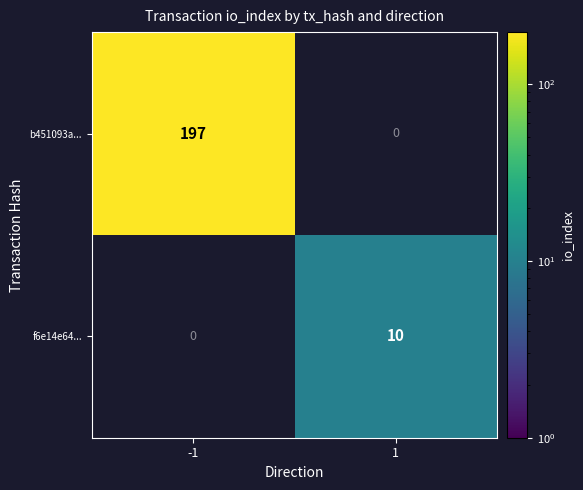

Is the value of f6e14e64... at 1 greater than the value of b451093a... at -1?

No